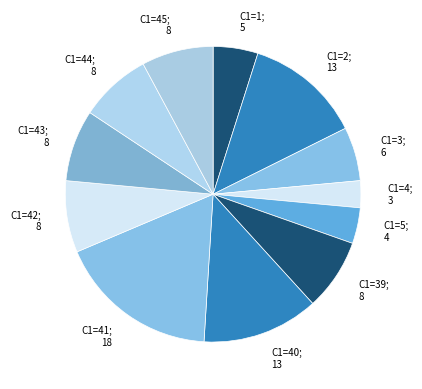

How many segments does this pie chart have?

12